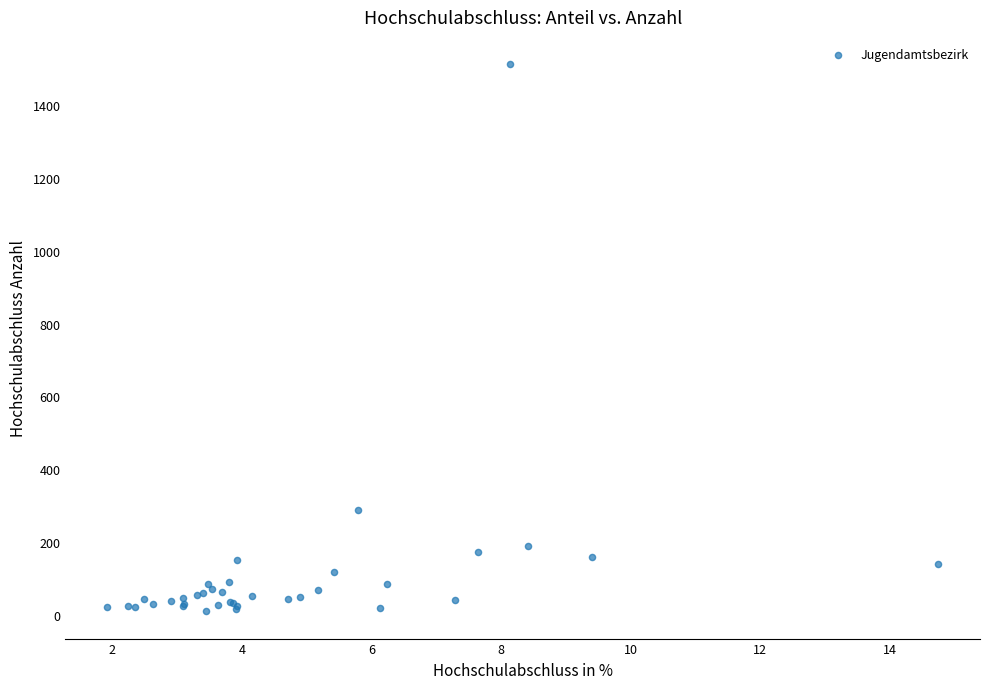

What Y value in the scatter plot is closest to 761?

287